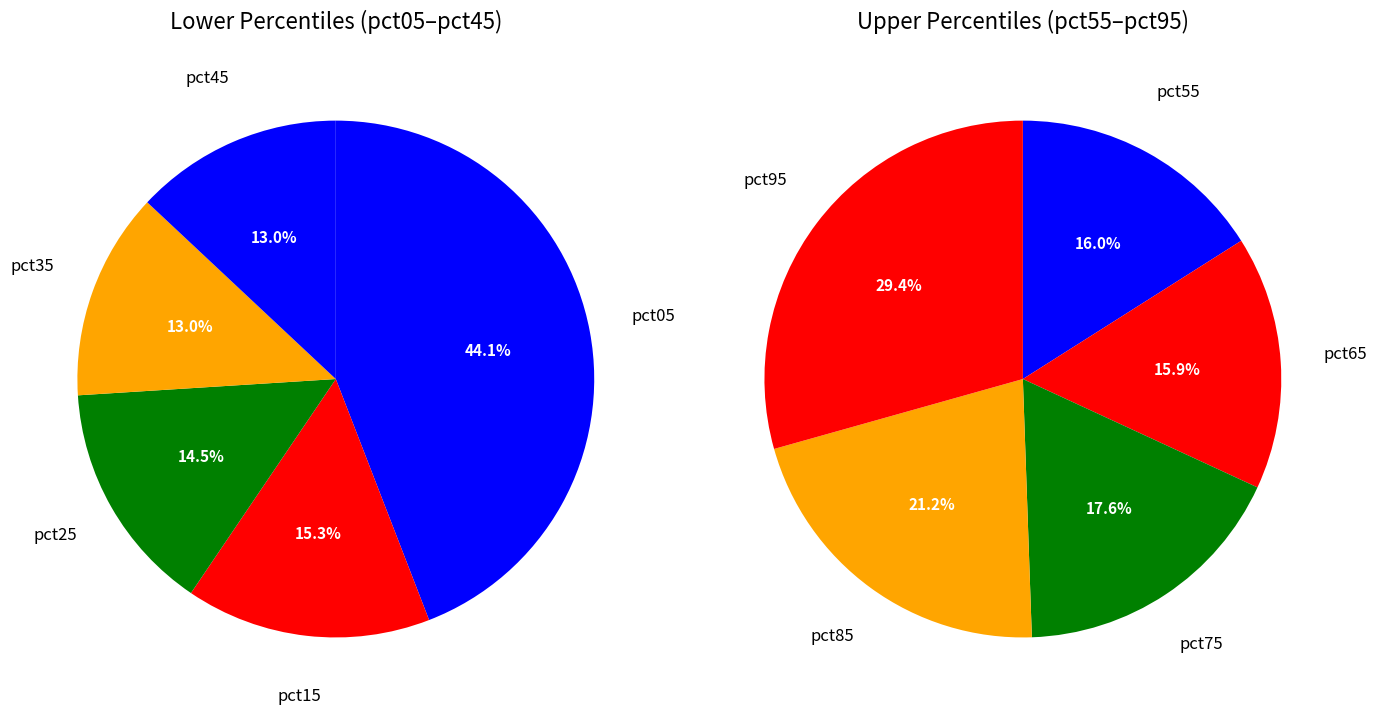

Do pct55 and pct45 together represent more than half of the pie?

No